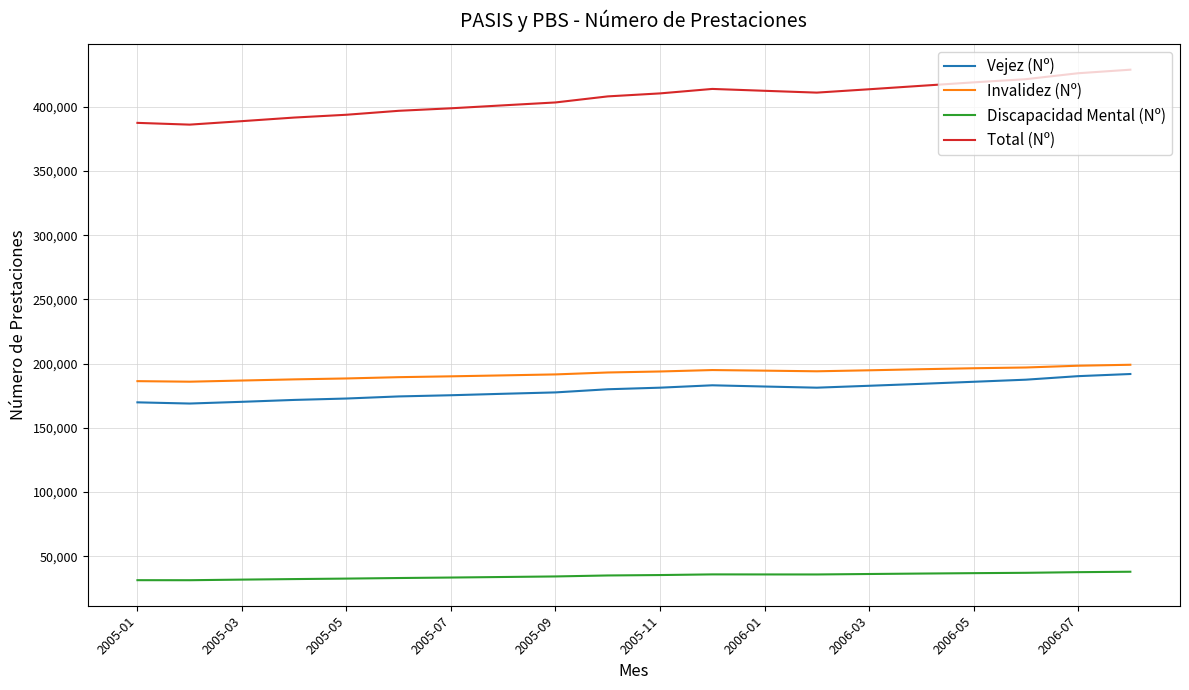

What is the maximum value for Discapacidad Mental (Nº)?

37903